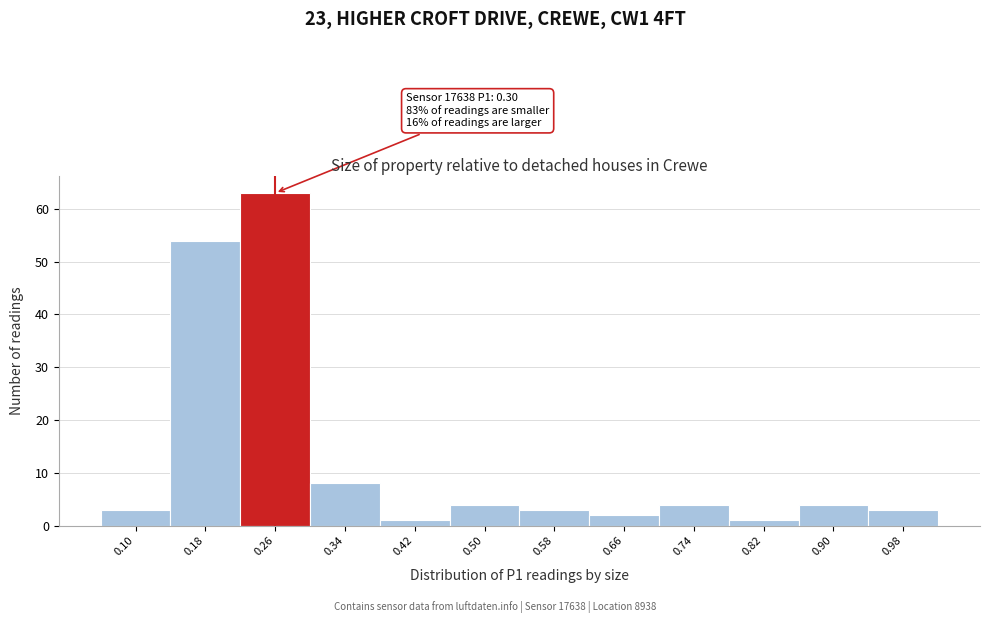

Reading right to left, what are all the values shown in this chart?

0.98=3	0.90=4	0.82=1	0.74=4	0.66=2	0.58=3	0.50=4	0.42=1	0.34=8	0.26=63	0.18=54	0.10=3